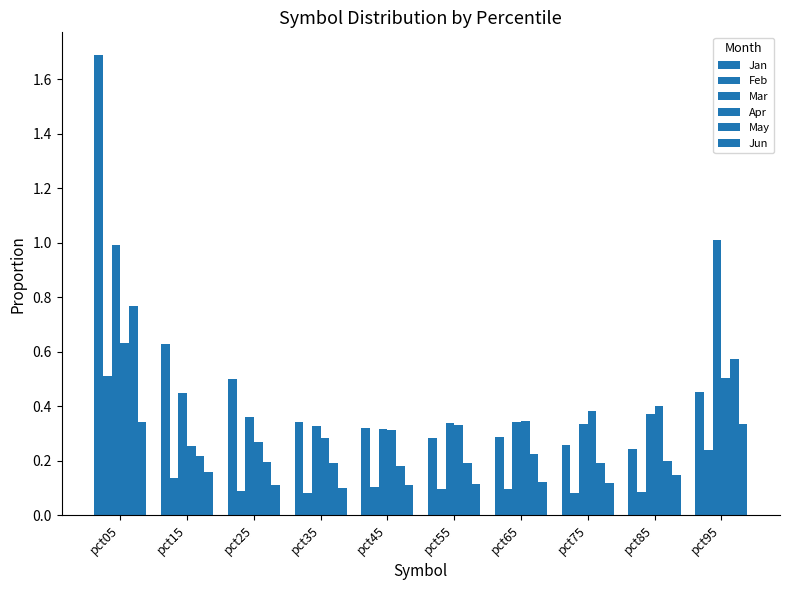

What is the greatest value displayed?

1.7